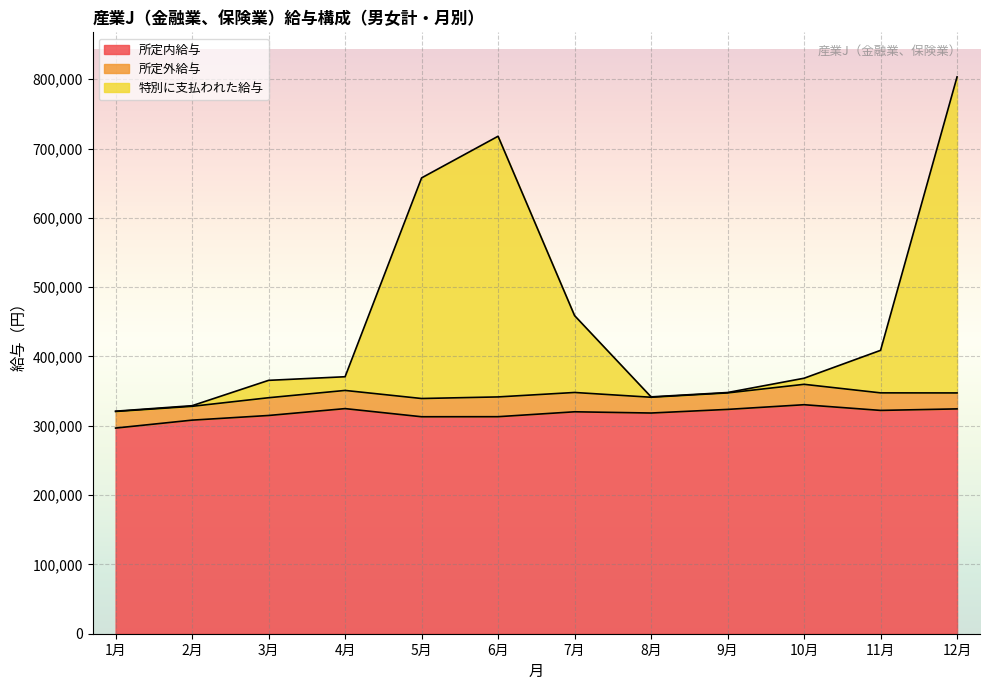

Where is the first local maximum for 所定内給与?

4月